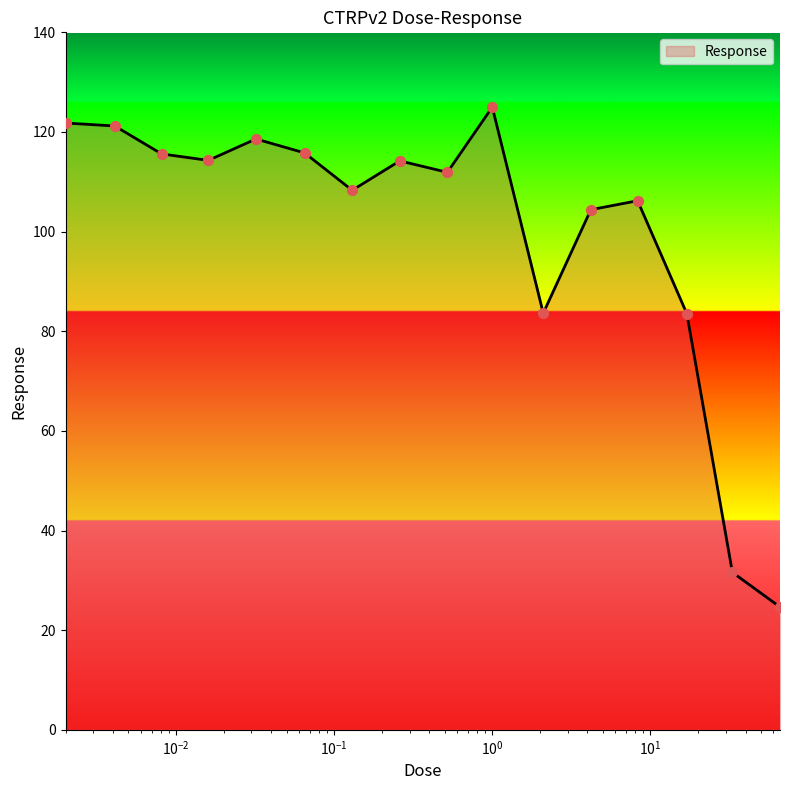

What is the maximum value shown in the chart?

125.0